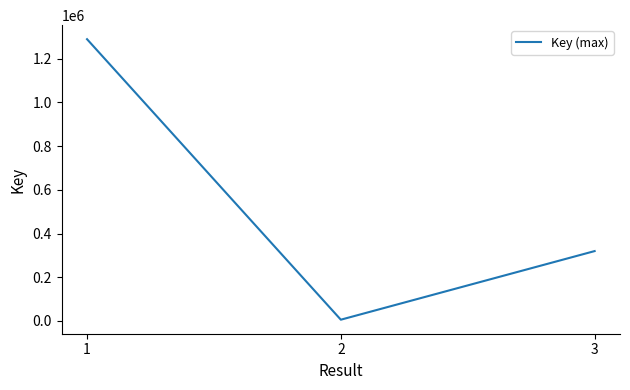

Reading left to right, list all the values displayed in this chart.

1288547	5892	319619